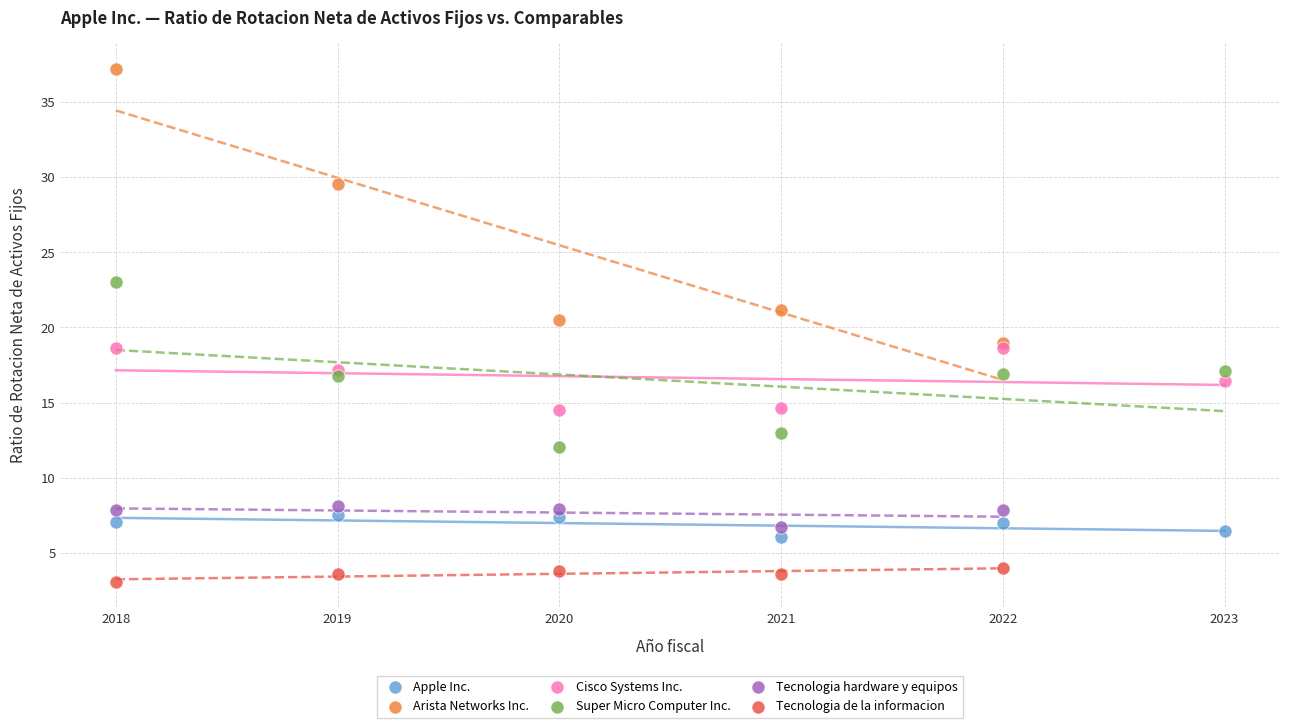

Which series reaches the minimum Y coordinate?

Tecnologia de la informacion